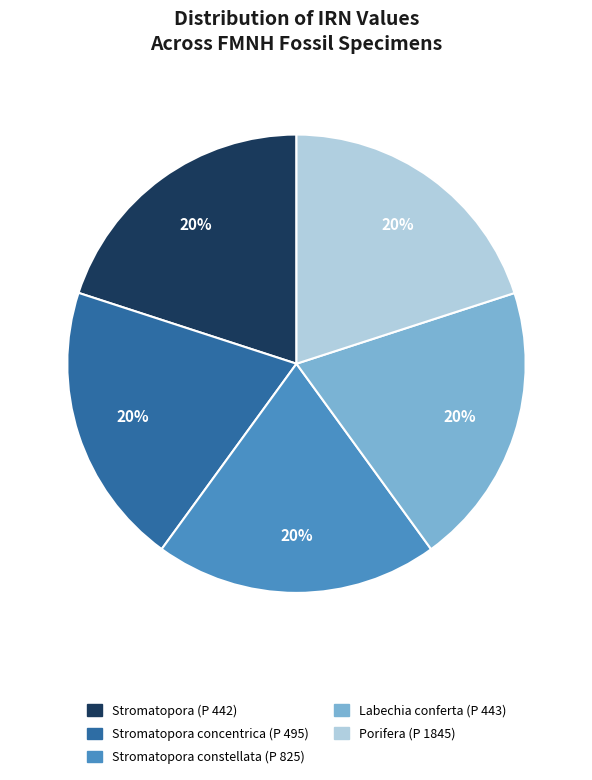

What percentage is the Stromatopora constellata (P 825) slice, to the nearest percent?

20%